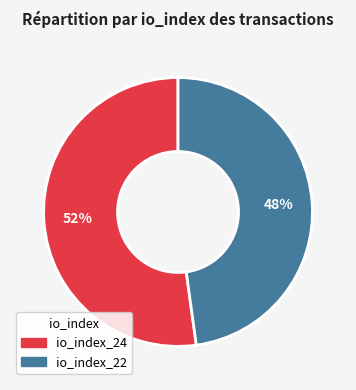

Count the number of slices in the pie.

2